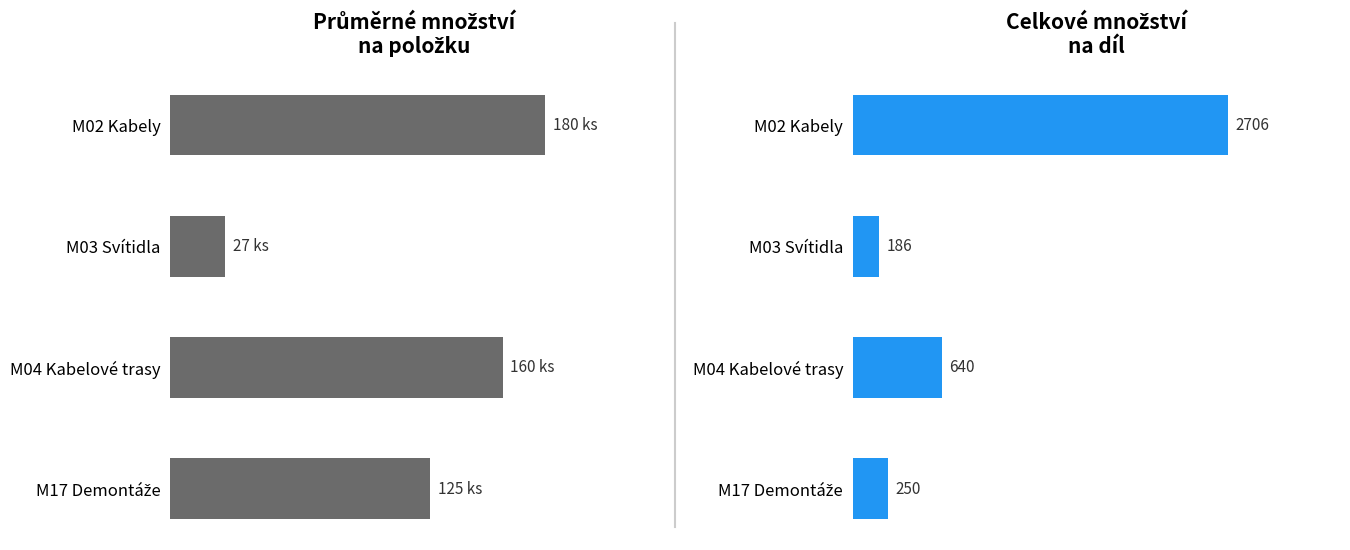

What is the value of the Celkové množství bar at the 3rd from the left?

640.0